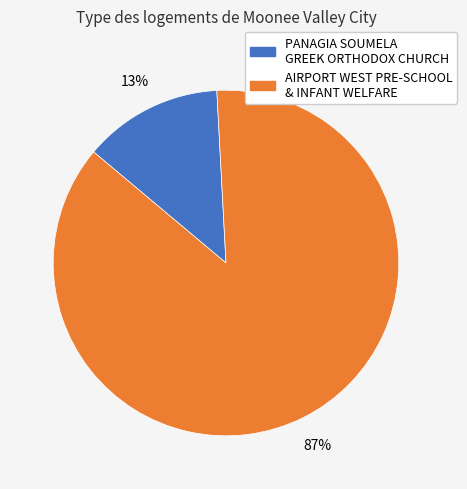

To the nearest percent, what portion does PANAGIA SOUMELA GREEK ORTHODOX CHURCH represent?

13%